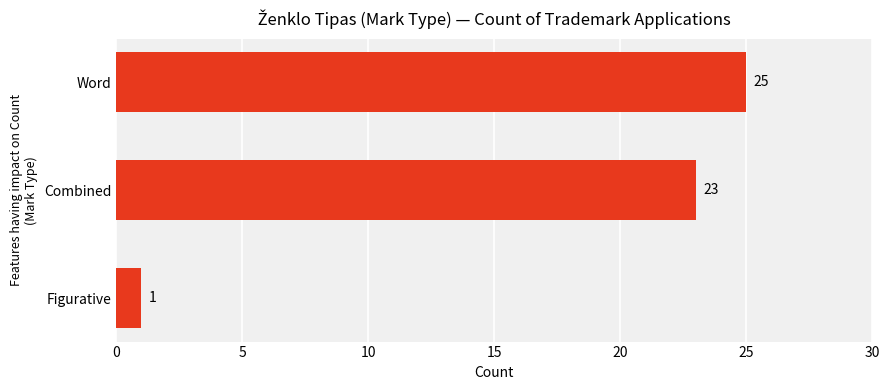

Where is the data nearest to the value 13?

Combined